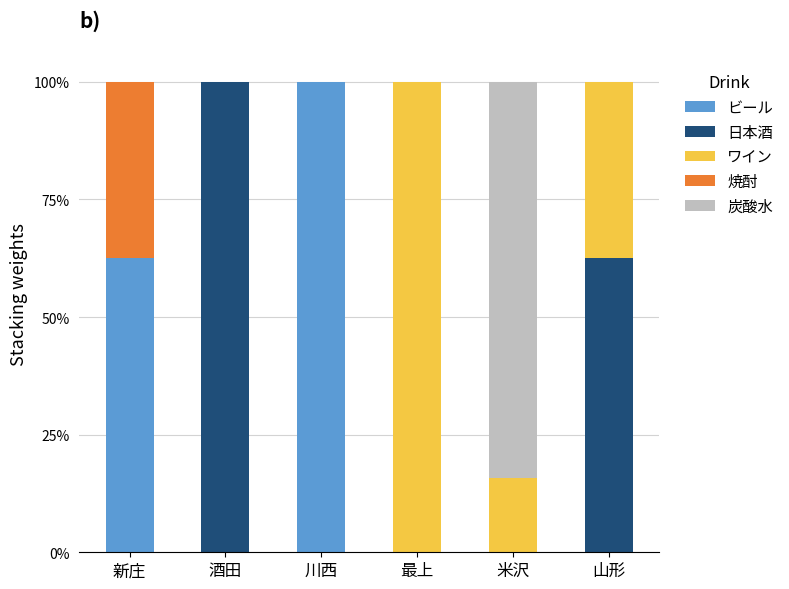

How many distinct data groups are displayed?

5